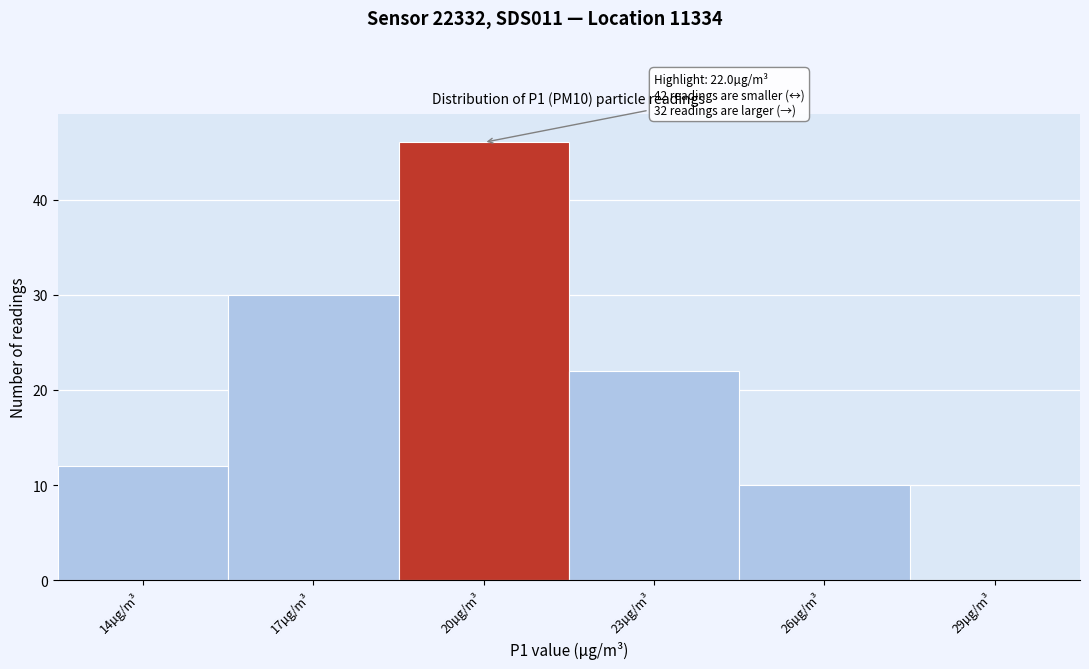

Reading left to right, what are all the values shown in this chart?

14µg/m³=12	17µg/m³=30	20µg/m³=46	23µg/m³=22	26µg/m³=10	29µg/m³=0